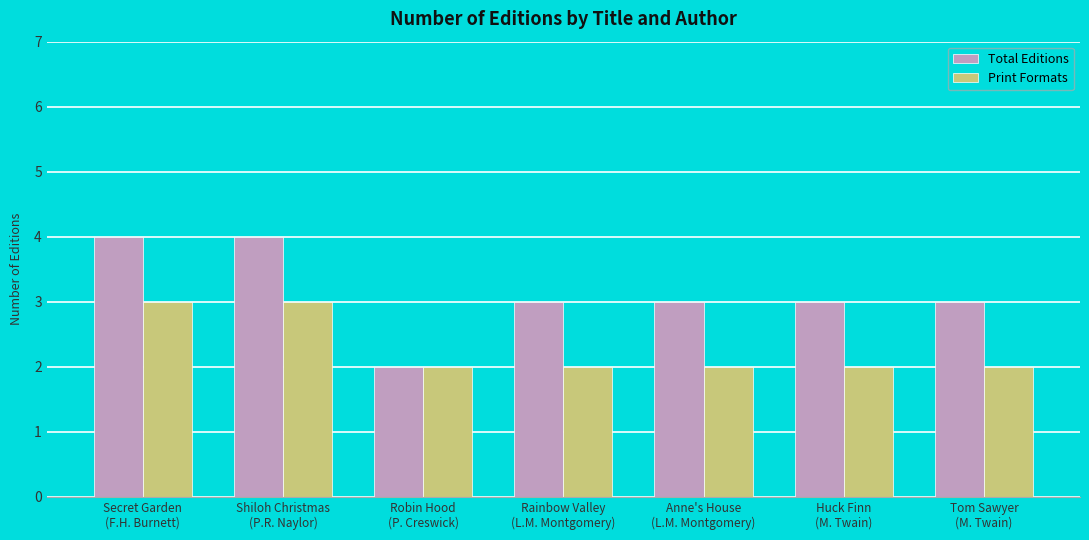

Does the chart contain stacked bars?

No